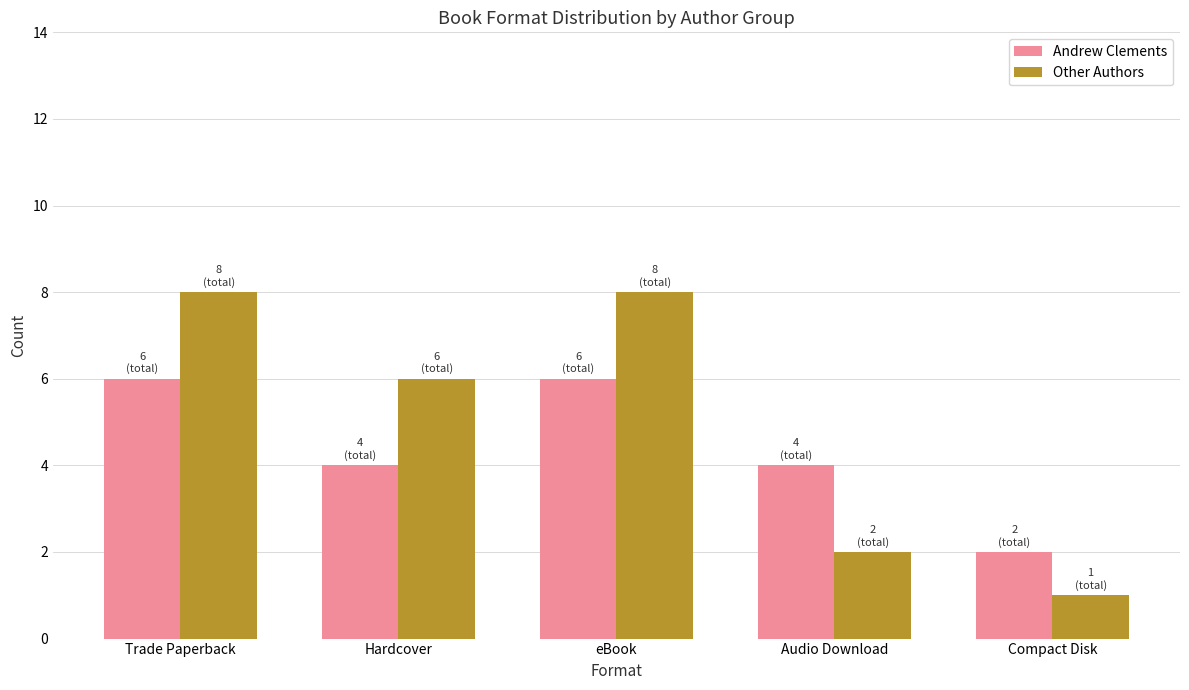

How many Other Authors values are between 2 and 8?

4